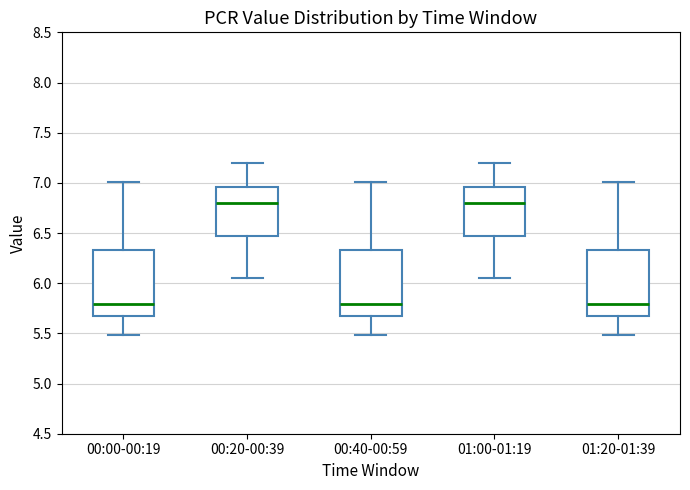

Reading left to right, transcribe this box plot: for each box, give where its median line is, the range the box spans, and where its two whiskers end, as read against the y-axis. The values are not printed on the chart, so give them approximately, as read against the axis.

00:00-00:19: median 5.80, box 5.65 to 6.35, whiskers 5.50 to 7.00
00:20-00:39: median 6.80, box 6.45 to 6.95, whiskers 6.05 to 7.20
00:40-00:59: median 5.80, box 5.65 to 6.35, whiskers 5.50 to 7.00
01:00-01:19: median 6.80, box 6.45 to 6.95, whiskers 6.05 to 7.20
01:20-01:39: median 5.80, box 5.65 to 6.35, whiskers 5.50 to 7.00